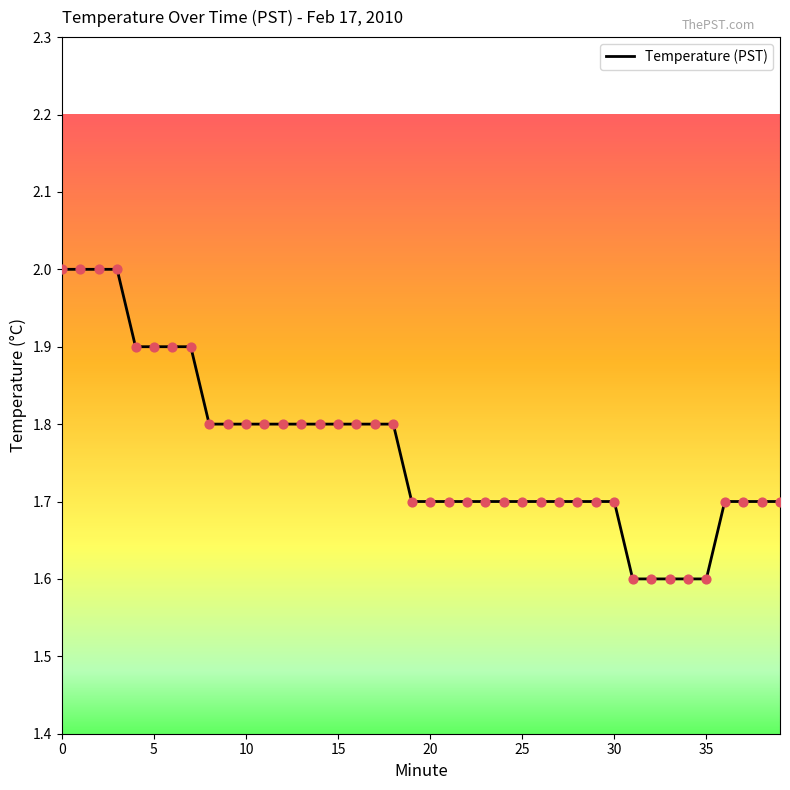

What is the smallest value displayed?

1.6